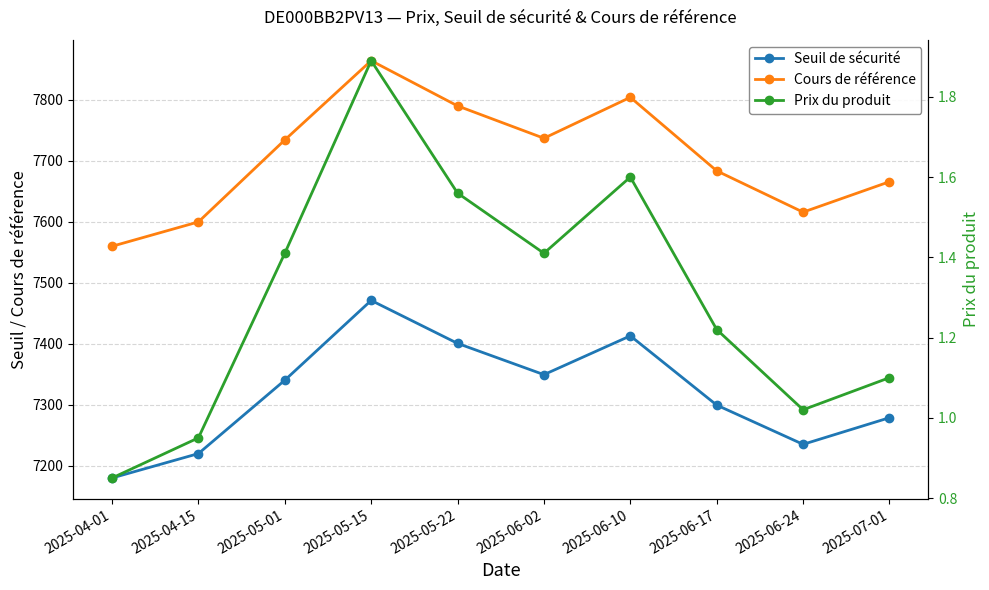

What is the average value of the Seuil de sécurité series?

7318.8